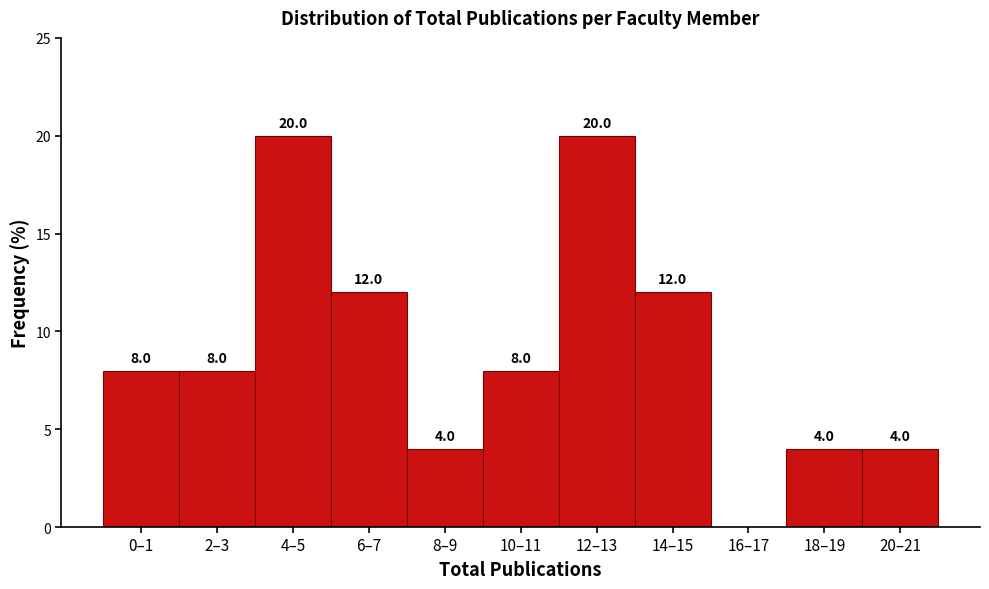

Reading right to left, list all the values displayed in this chart.

20–21=4	18–19=4	16–17=0	14–15=12	12–13=20	10–11=8	8–9=4	6–7=12	4–5=20	2–3=8	0–1=8